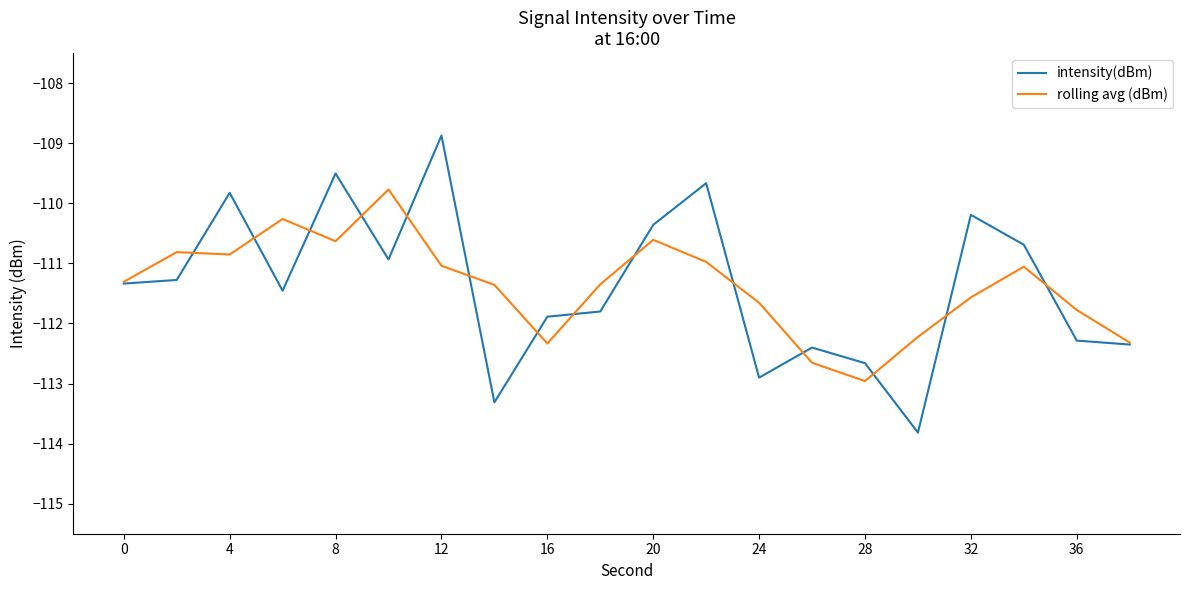

In intensity(dBm), how many points are higher than both neighbors (excluding endpoints)?

6